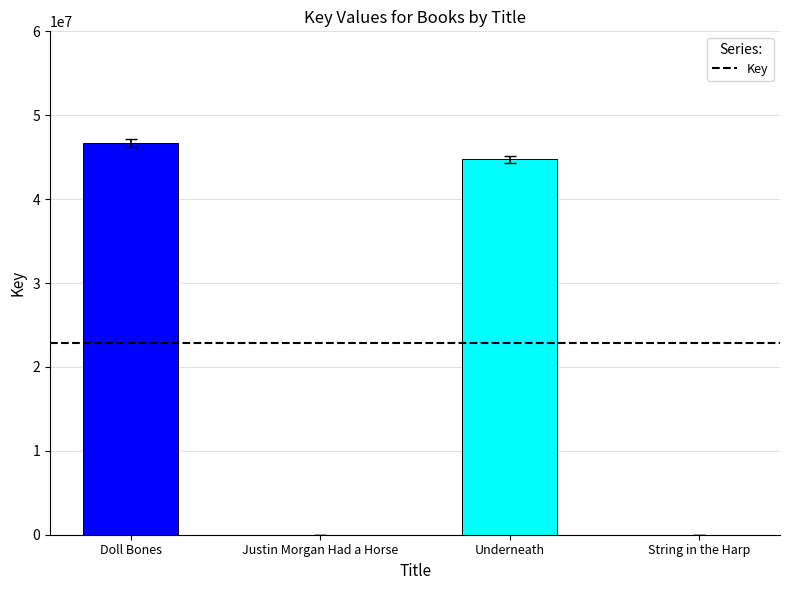

Which has a higher value, String in the Harp or Doll Bones?

Doll Bones